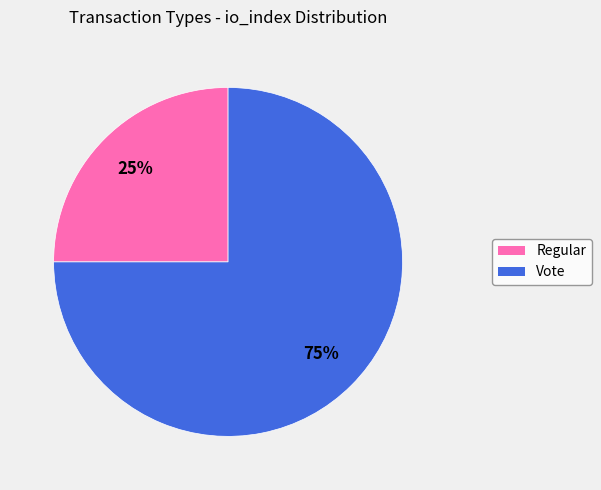

To the nearest percent, what is the average slice percentage?

50%